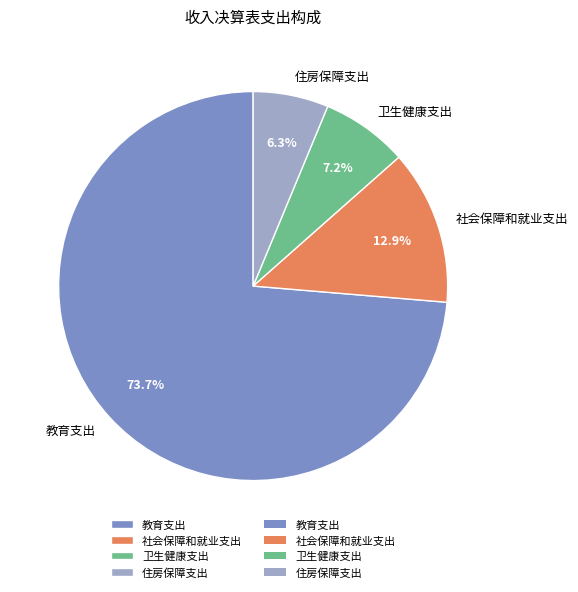

Which slice is the smallest?

住房保障支出